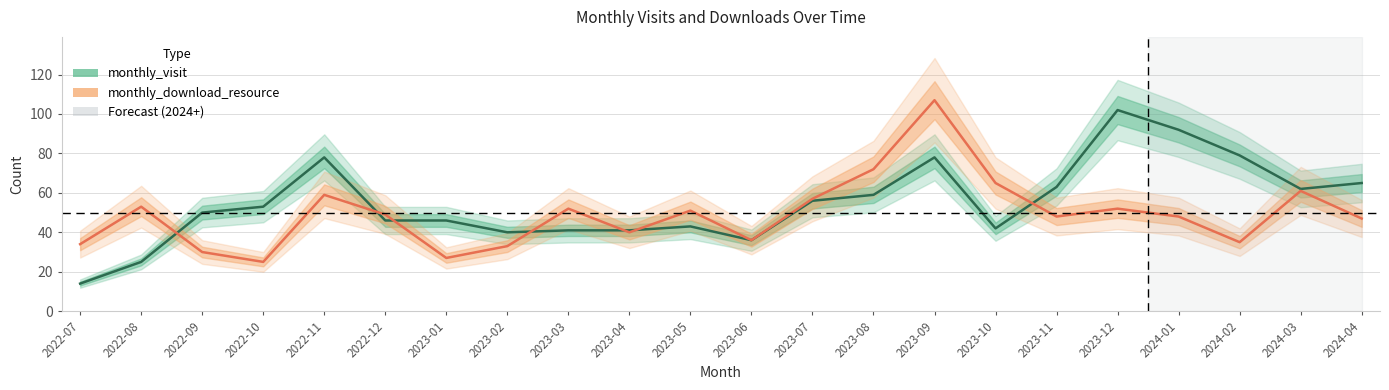

What position from the right is 2023-11?

6